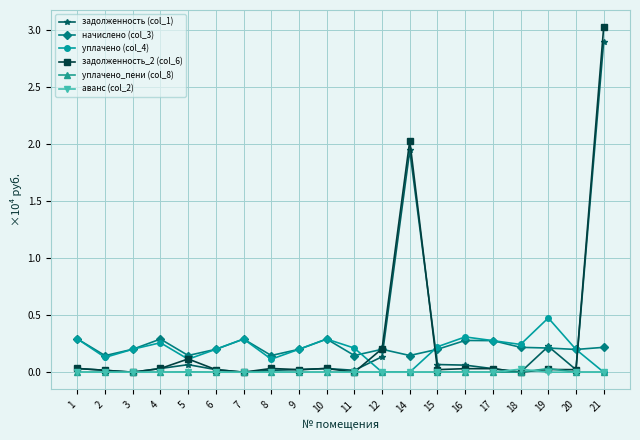

True or false: задолженность_2 (col_6) and начислено (col_3) intersect in this chart.

True